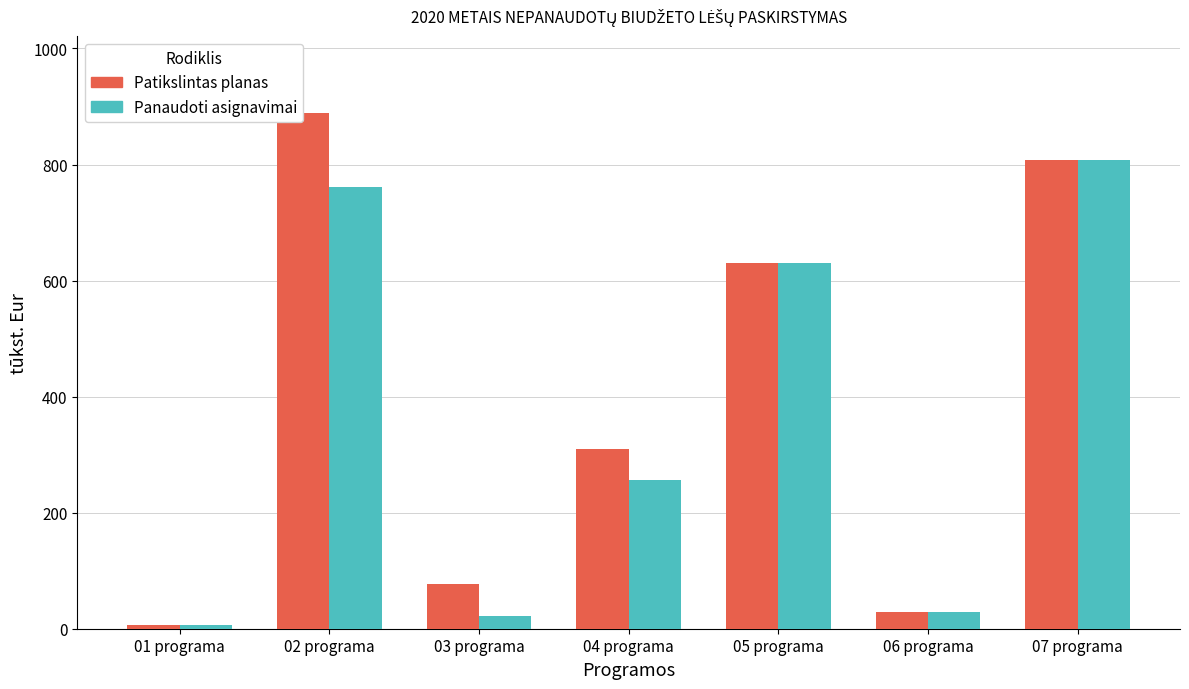

Which category has the lowest value in the Panaudoti asignavimai series?

01 programa